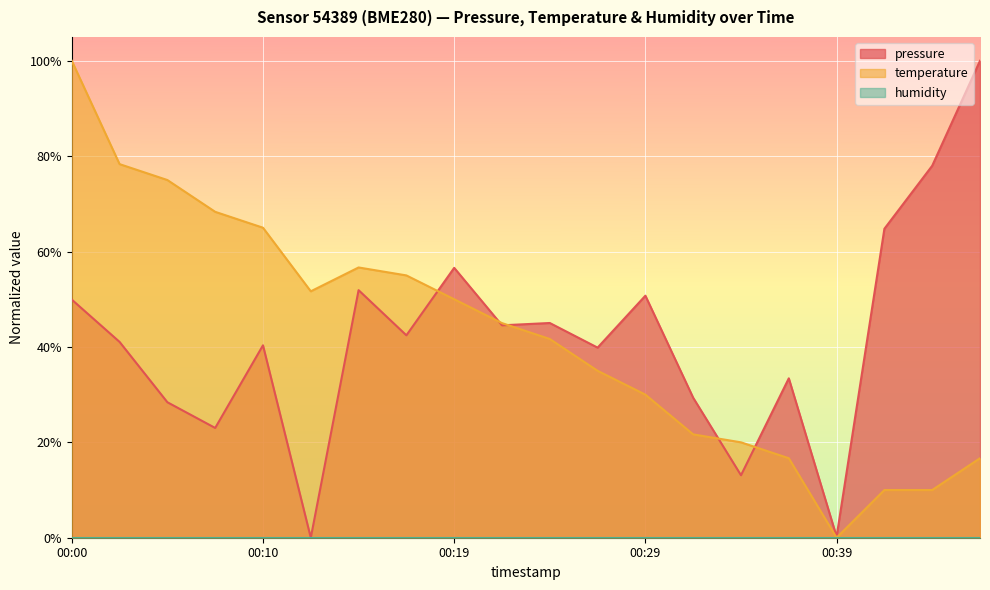

Which has a higher value, 2022-07-10T00:10:09 or 2022-07-10T00:44:05?

2022-07-10T00:44:05